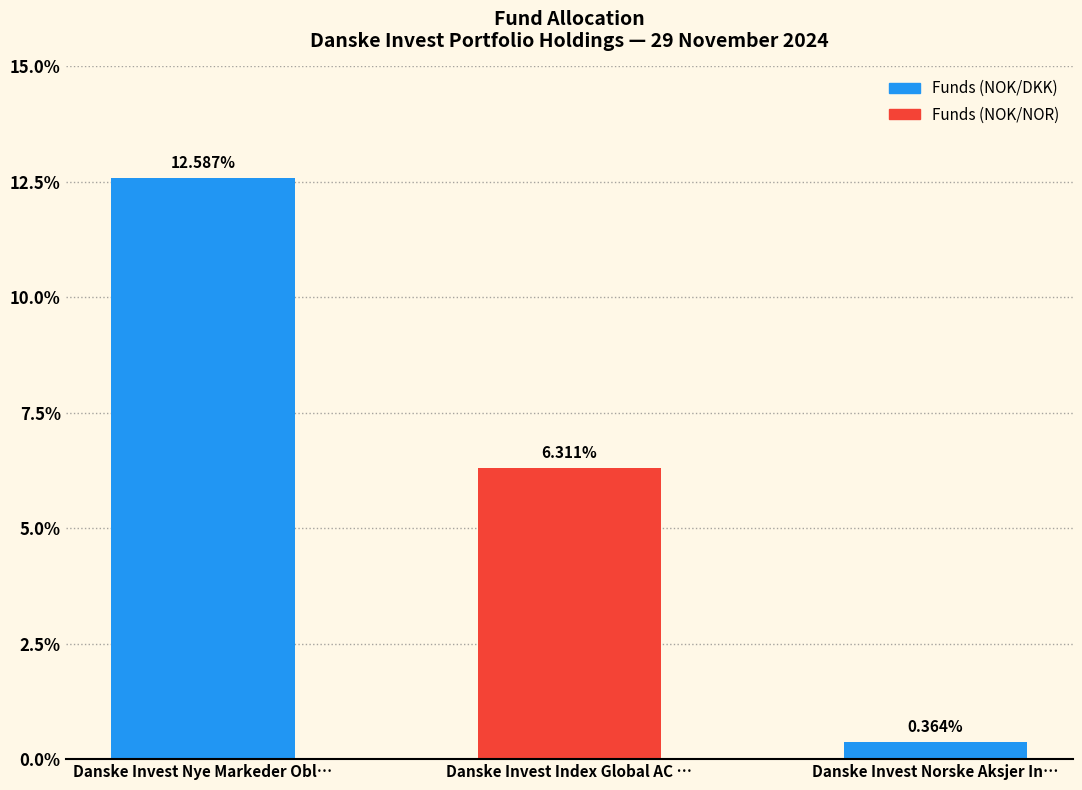

What is the label of the 1st bar from the right?

Danske Invest Norske Aksjer In…